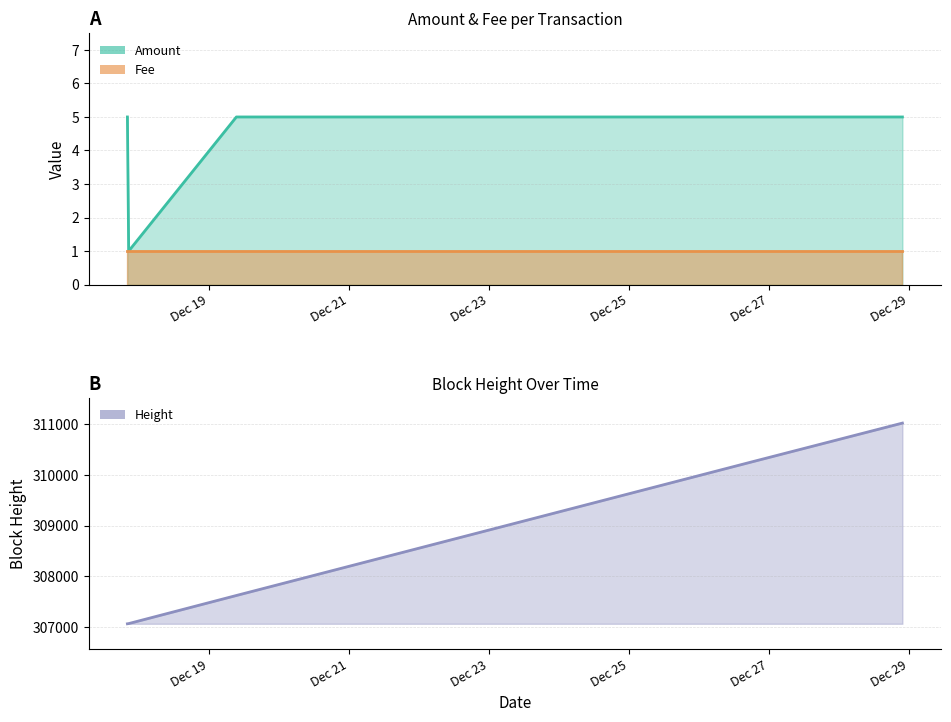

At which label does Amount reach its peak?

2016-12-17 20:11:23